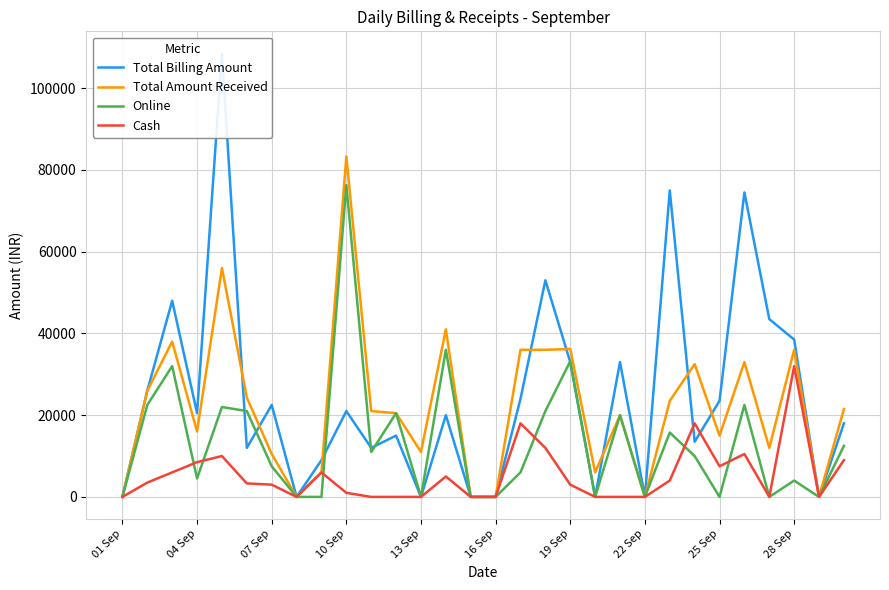

The value of Total Amount Received at 07 Sep is 10500. True or false?

True